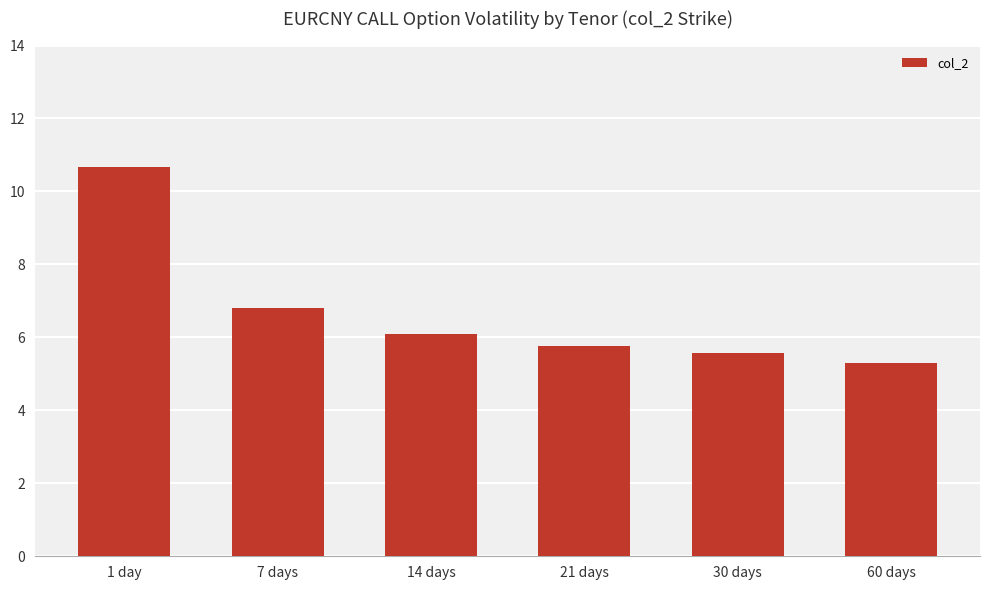

Between 30 days and 14 days, which is larger?

14 days